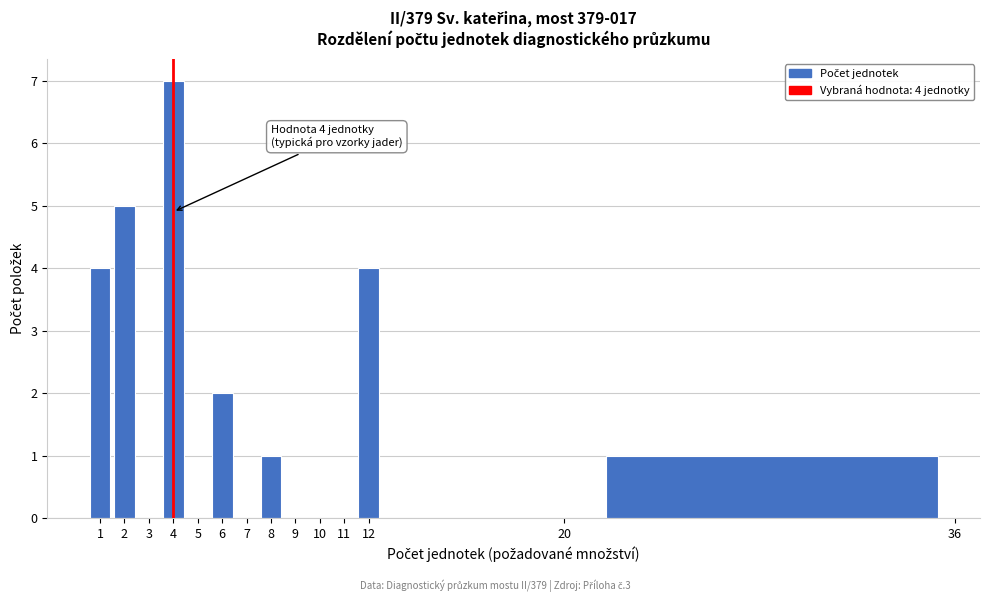

Over which range of the x-axis is the bar tallest?

3.5 to 4.5